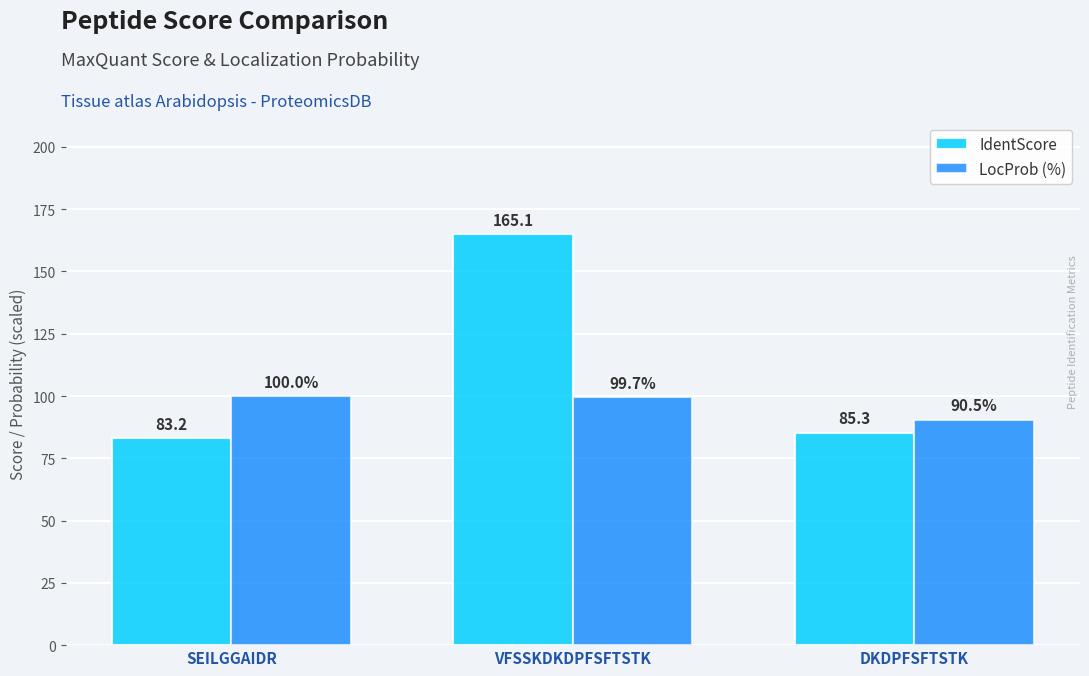

What is the difference between the maximum and minimum values in the IdentScore series?

81.9